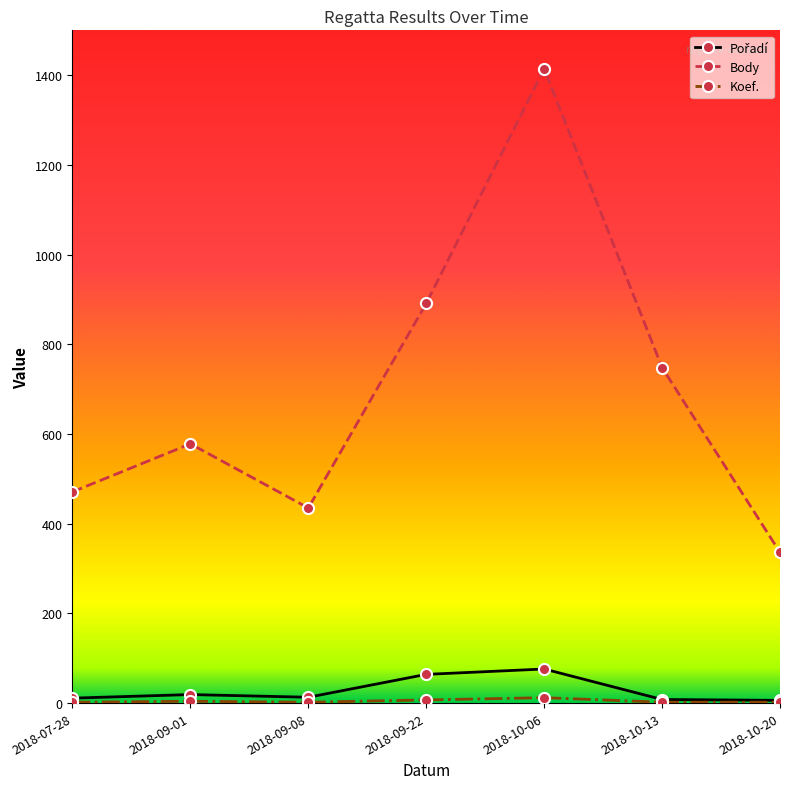

Which series changed the most between 2018-07-28 and 2018-10-06?

Body